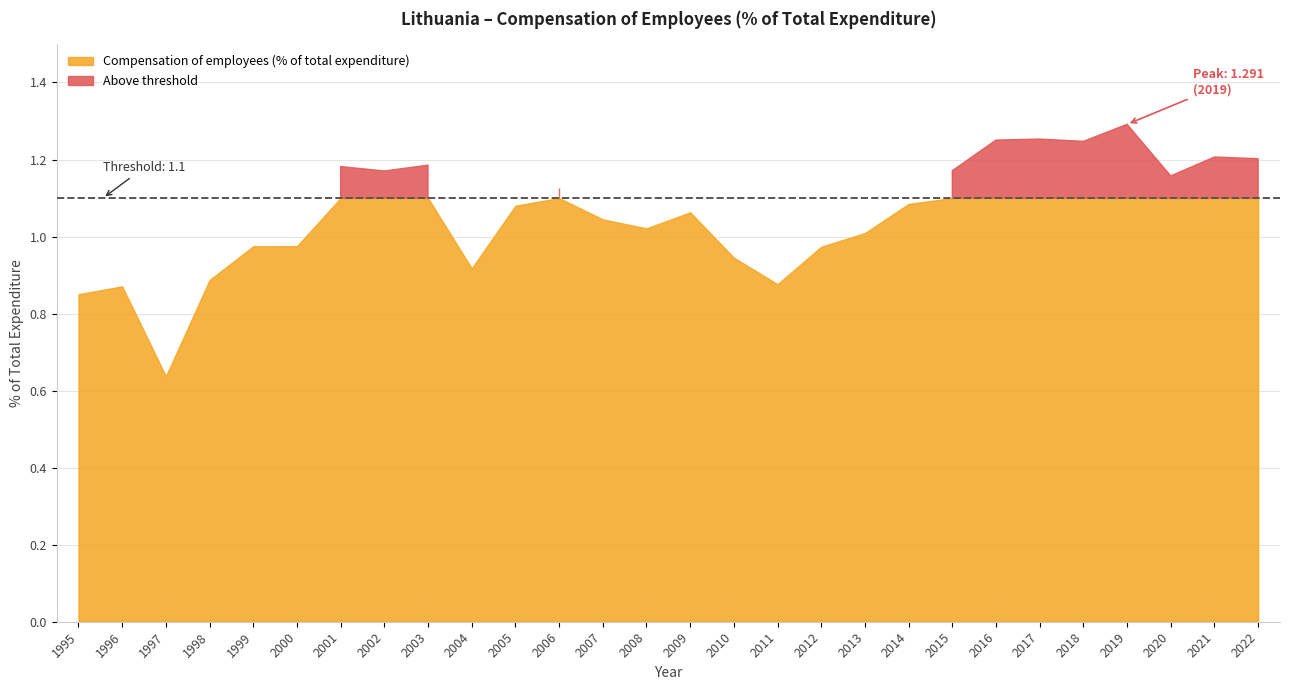

How many lines are shown in the chart?

1